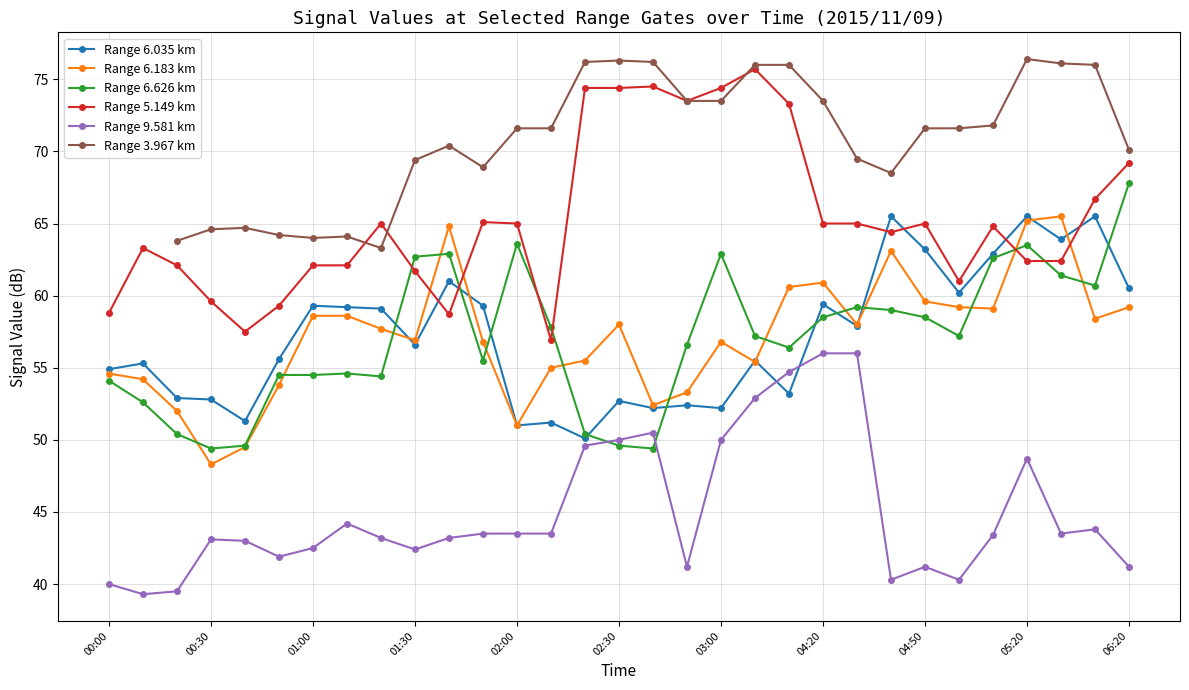

What is the value of the Range 5.149 km point at the 22nd from the left?

65.0